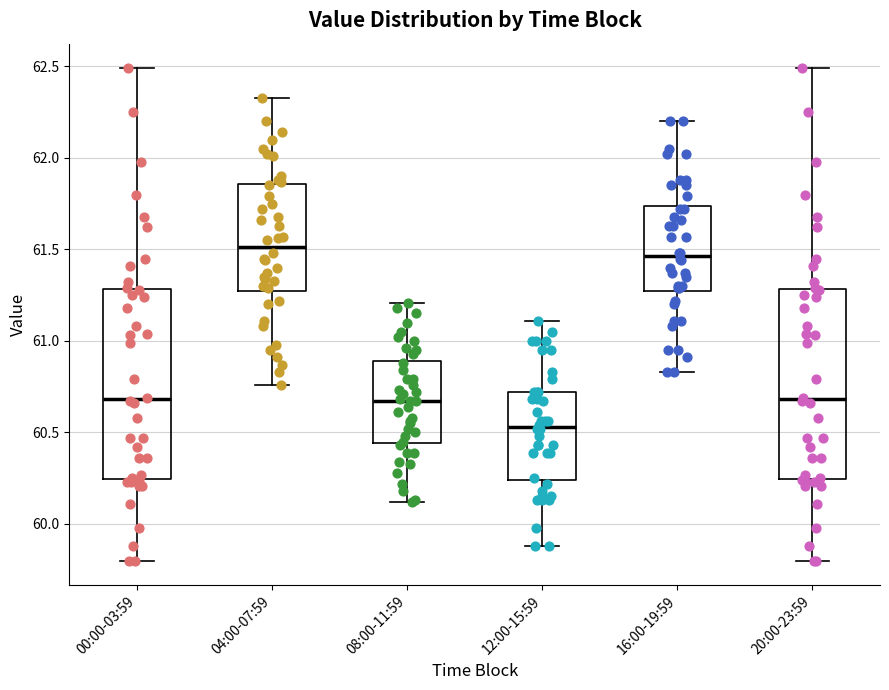

Reading left to right, read every box against the y-axis: the position of its median line, the range the box covers, and the ends of its whiskers. The values are not printed on the chart, so give them approximately, as read against the axis.

00:00-03:59: median 60.70, box 60.25 to 61.30, whiskers 59.80 to 62.50
04:00-07:59: median 61.50, box 61.25 to 61.85, whiskers 60.75 to 62.35
08:00-11:59: median 60.65, box 60.45 to 60.90, whiskers 60.10 to 61.20
12:00-15:59: median 60.55, box 60.25 to 60.70, whiskers 59.90 to 61.10
16:00-19:59: median 61.45, box 61.25 to 61.75, whiskers 60.85 to 62.20
20:00-23:59: median 60.70, box 60.25 to 61.30, whiskers 59.80 to 62.50